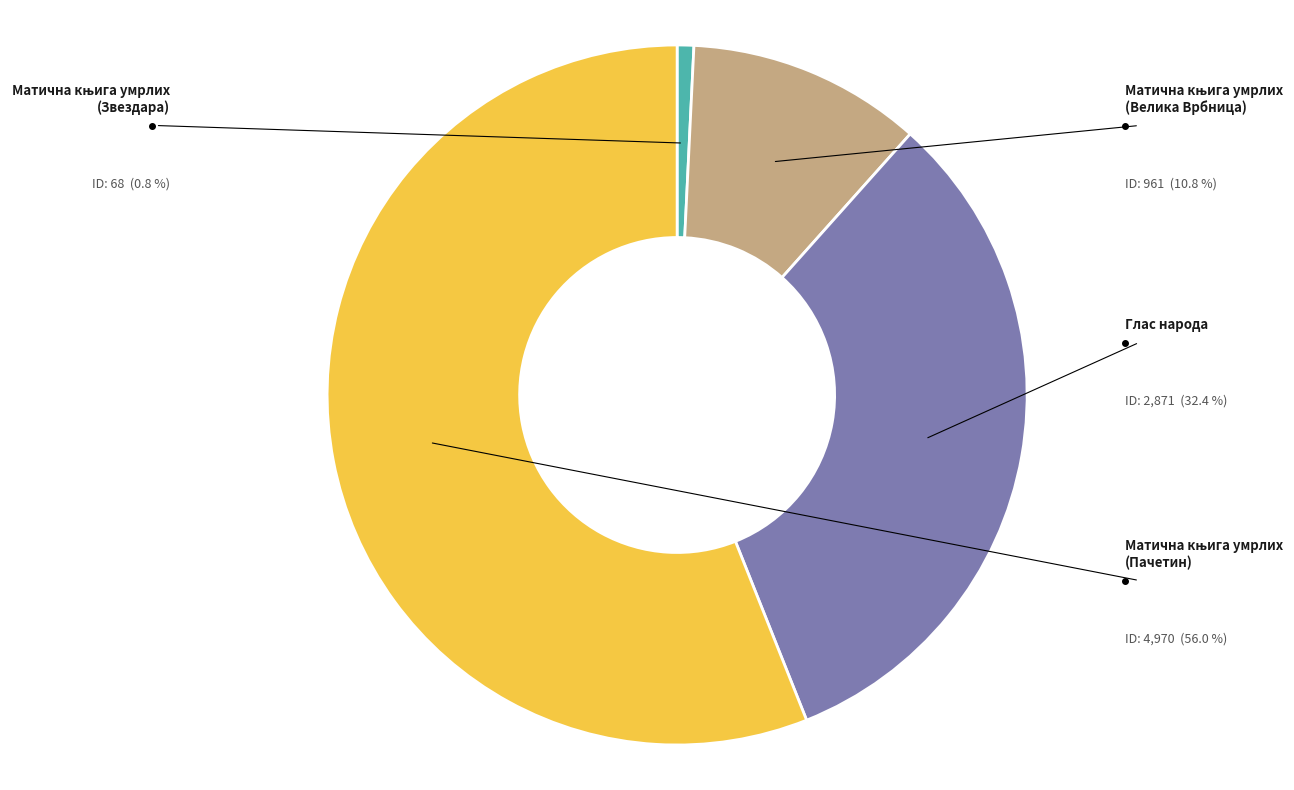

Which slice represents more than half of the pie?

Матична књига умрлих
(Пачетин)